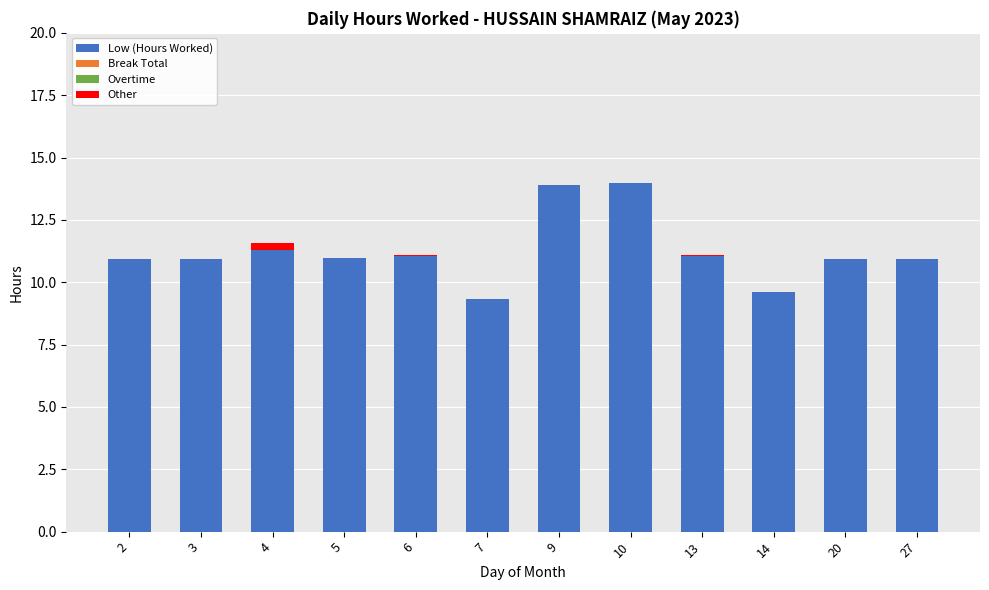

What is the total value across all series at 2?

10.9